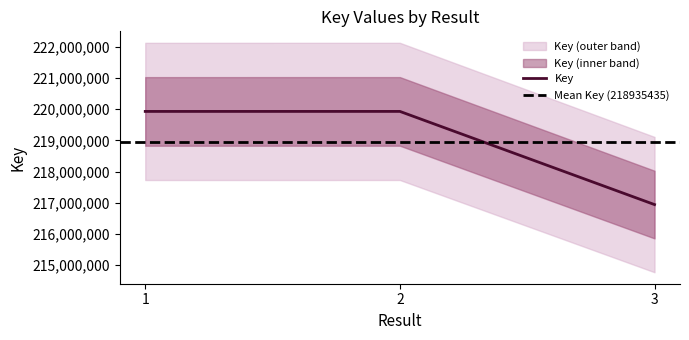

What is the ratio of the value at 1 to the value at 2?

1.0